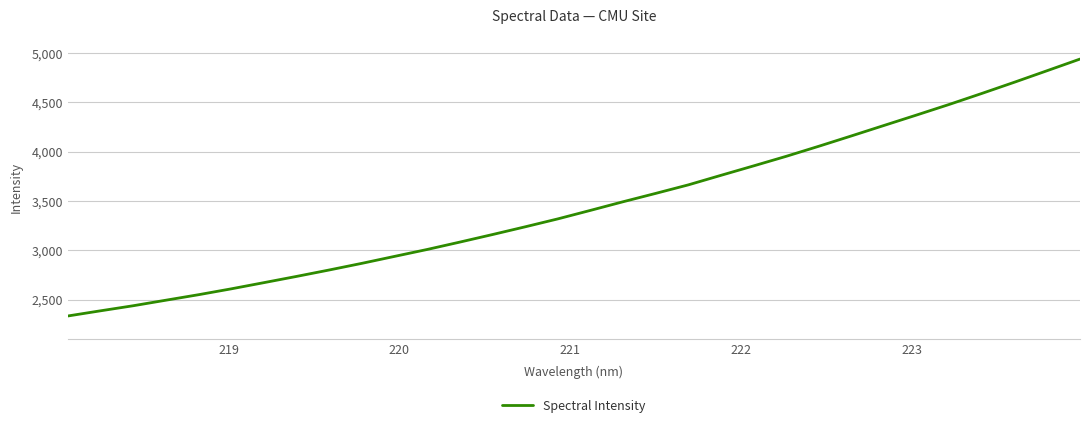

What is the smallest value displayed?

2334.8